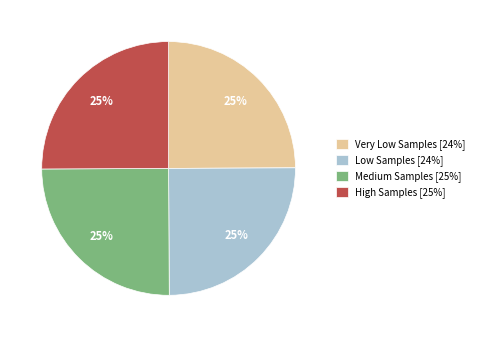

What percentage is the High Samples [25%] slice, to the nearest percent?

25%